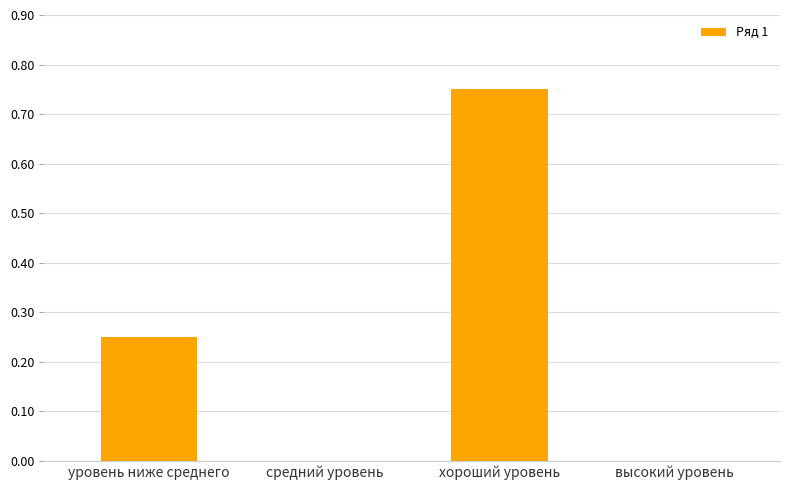

At which category does the chart reach its peak across all series?

хороший уровень